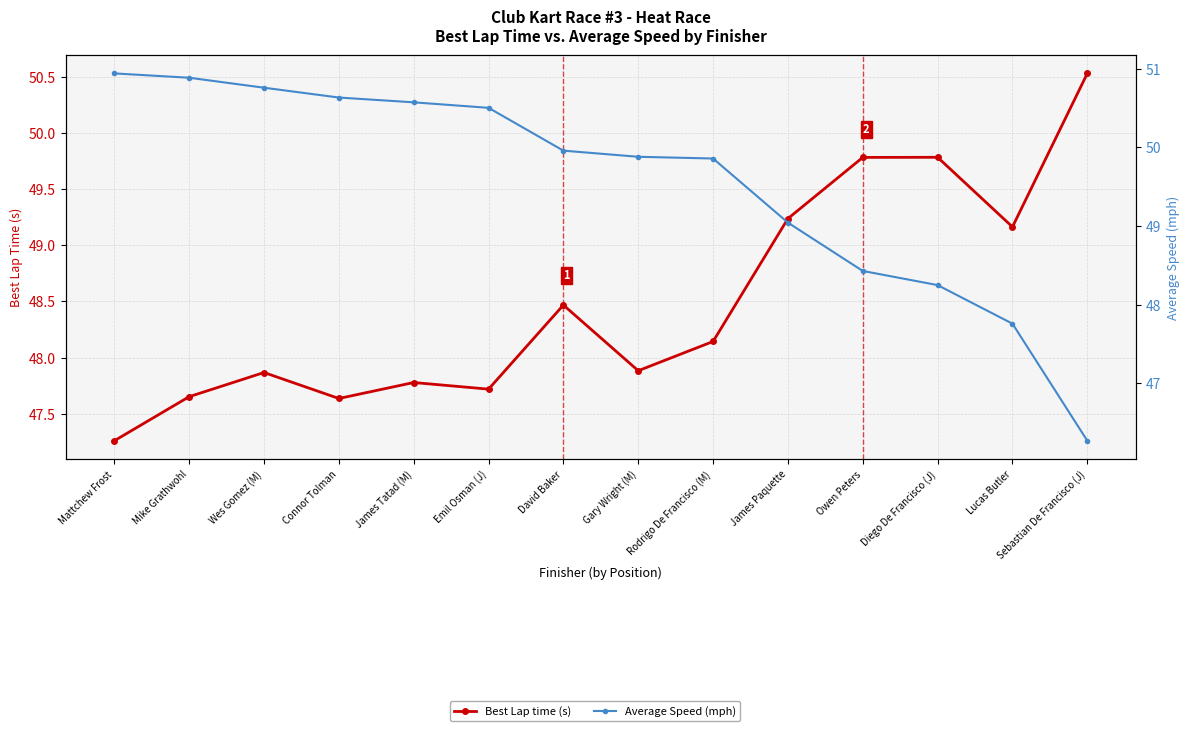

Reading left to right, extract all data points from this chart.

Best Lap time (s): Mattchew Frost=47.3	Mike Grathwohl=47.7	Wes Gomez (M)=47.9	Connor Tolman=47.6	James Tatad (M)=47.8	Emil Osman (J)=47.7	David Baker=48.5	Gary Wright (M)=47.9	Rodrigo De Francisco (M)=48.1	James Paquette=49.2	Owen Peters=49.8	Diego De Francisco (J)=49.8	Lucas Butler=49.2	Sebastian De Francisco (J)=50.5
Average Speed (mph): Mattchew Frost=50.9	Mike Grathwohl=50.9	Wes Gomez (M)=50.8	Connor Tolman=50.6	James Tatad (M)=50.6	Emil Osman (J)=50.5	David Baker=50.0	Gary Wright (M)=49.9	Rodrigo De Francisco (M)=49.9	James Paquette=49.0	Owen Peters=48.4	Diego De Francisco (J)=48.2	Lucas Butler=47.8	Sebastian De Francisco (J)=46.3